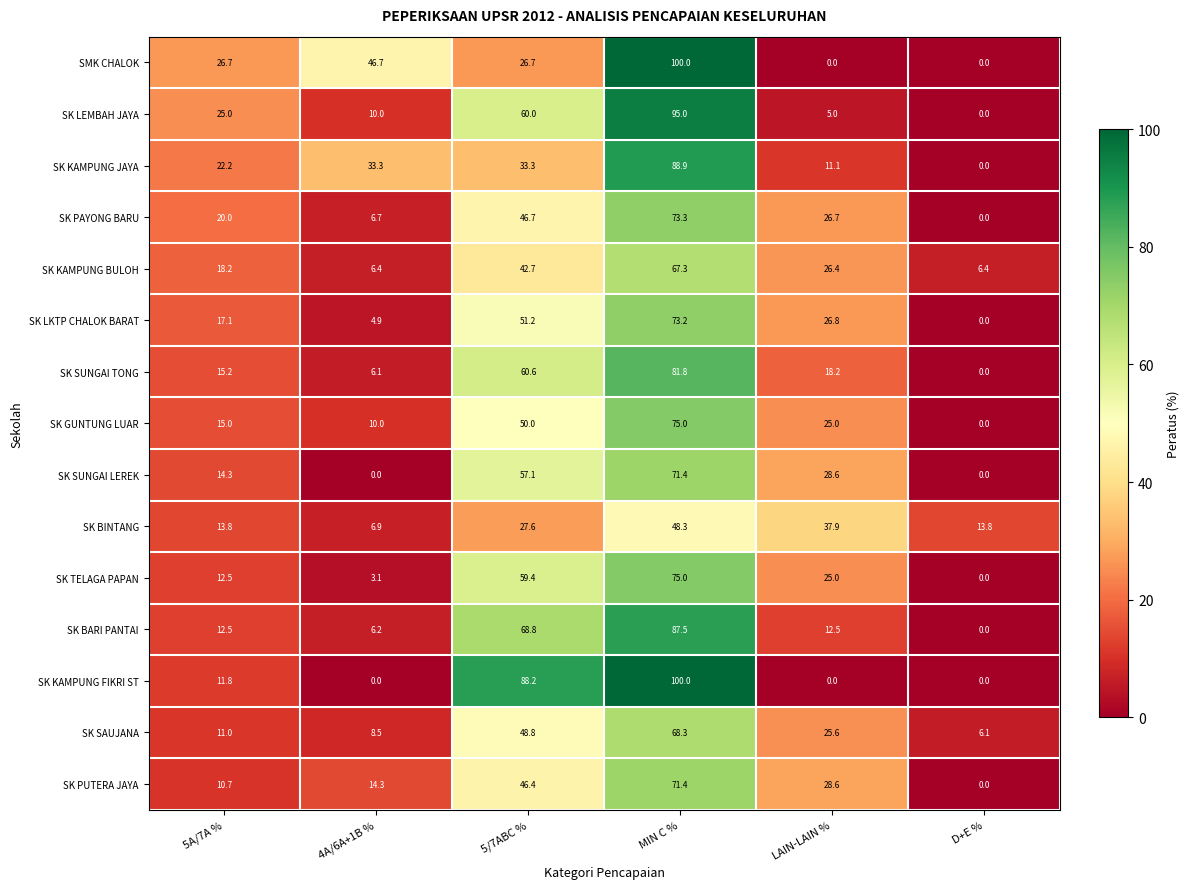

True or false: SK PAYONG BARU has a value of 73.3 at MIN C %.

True